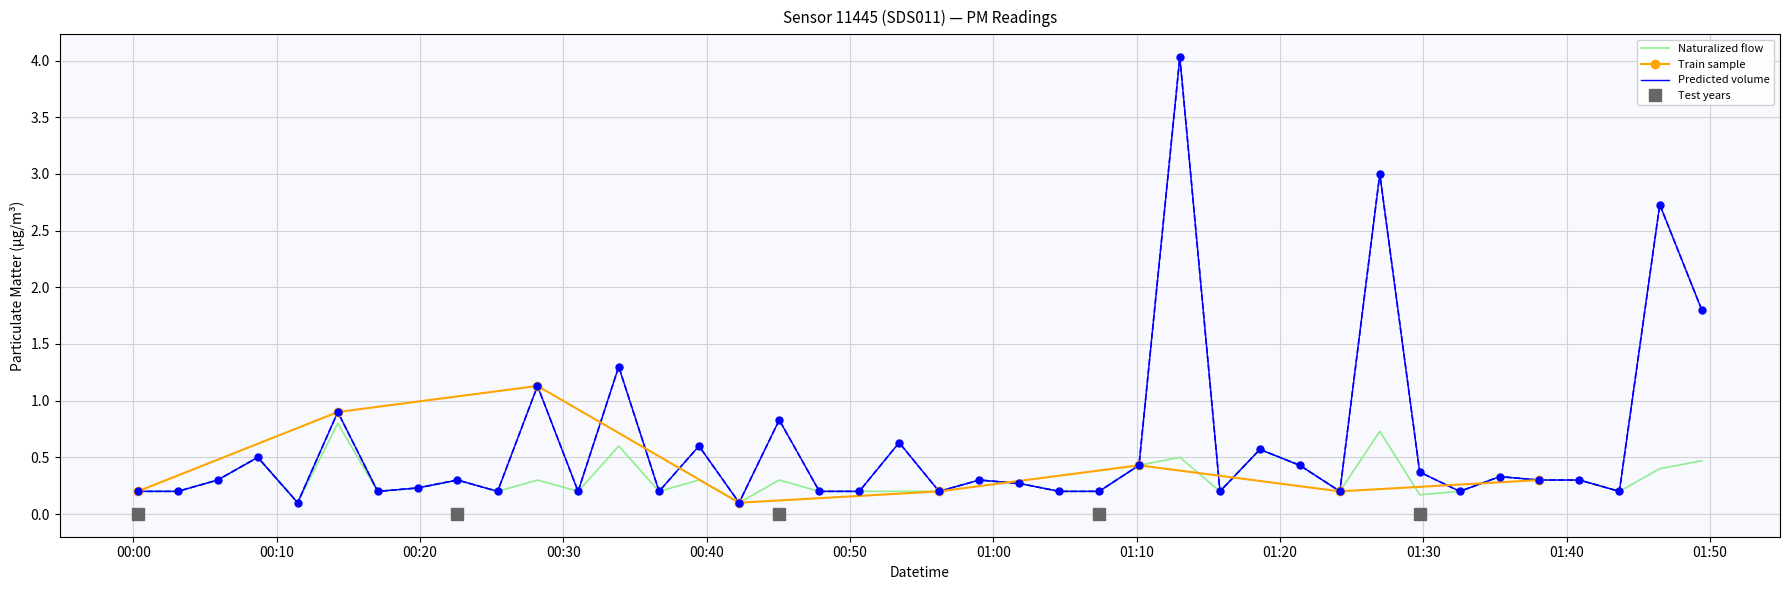

Reading right to left, extract all data points from this chart.

P1: 2023-03-01T01:49:26=1.8	2023-03-01T01:46:30=2.7	2023-03-01T01:43:41=0.2	2023-03-01T01:40:54=0.3	2023-03-01T01:38:06=0.3	2023-03-01T01:35:20=0.3	2023-03-01T01:32:33=0.2	2023-03-01T01:29:45=0.4	2023-03-01T01:26:58=3.0	2023-03-01T01:24:11=0.2	2023-03-01T01:21:23=0.4	2023-03-01T01:18:36=0.6	2023-03-01T01:15:49=0.2	2023-03-01T01:13:01=4.0	2023-03-01T01:10:10=0.4	2023-03-01T01:07:23=0.2	2023-03-01T01:04:36=0.2	2023-03-01T01:01:49=0.3	2023-03-01T00:59:02=0.3	2023-03-01T00:56:13=0.2	2023-03-01T00:53:26=0.6	2023-03-01T00:50:39=0.2	2023-03-01T00:47:52=0.2	2023-03-01T00:45:04=0.8	2023-03-01T00:42:16=0.1	2023-03-01T00:39:28=0.6	2023-03-01T00:36:41=0.2	2023-03-01T00:33:52=1.3	2023-03-01T00:31:02=0.2	2023-03-01T00:28:12=1.1	2023-03-01T00:25:25=0.2	2023-03-01T00:22:37=0.3	2023-03-01T00:19:50=0.2	2023-03-01T00:17:03=0.2	2023-03-01T00:14:16=0.9	2023-03-01T00:11:28=0.1	2023-03-01T00:08:41=0.5	2023-03-01T00:05:53=0.3	2023-03-01T00:03:06=0.2	2023-03-01T00:00:19=0.2
P2: 2023-03-01T01:49:26=0.5	2023-03-01T01:46:30=0.4	2023-03-01T01:43:41=0.2	2023-03-01T01:40:54=0.3	2023-03-01T01:38:06=0.3	2023-03-01T01:35:20=0.3	2023-03-01T01:32:33=0.2	2023-03-01T01:29:45=0.2	2023-03-01T01:26:58=0.7	2023-03-01T01:24:11=0.2	2023-03-01T01:21:23=0.4	2023-03-01T01:18:36=0.6	2023-03-01T01:15:49=0.2	2023-03-01T01:13:01=0.5	2023-03-01T01:10:10=0.4	2023-03-01T01:07:23=0.2	2023-03-01T01:04:36=0.2	2023-03-01T01:01:49=0.3	2023-03-01T00:59:02=0.3	2023-03-01T00:56:13=0.2	2023-03-01T00:53:26=0.2	2023-03-01T00:50:39=0.2	2023-03-01T00:47:52=0.2	2023-03-01T00:45:04=0.3	2023-03-01T00:42:16=0.1	2023-03-01T00:39:28=0.3	2023-03-01T00:36:41=0.2	2023-03-01T00:33:52=0.6	2023-03-01T00:31:02=0.2	2023-03-01T00:28:12=0.3	2023-03-01T00:25:25=0.2	2023-03-01T00:22:37=0.3	2023-03-01T00:19:50=0.2	2023-03-01T00:17:03=0.2	2023-03-01T00:14:16=0.8	2023-03-01T00:11:28=0.1	2023-03-01T00:08:41=0.5	2023-03-01T00:05:53=0.3	2023-03-01T00:03:06=0.2	2023-03-01T00:00:19=0.2